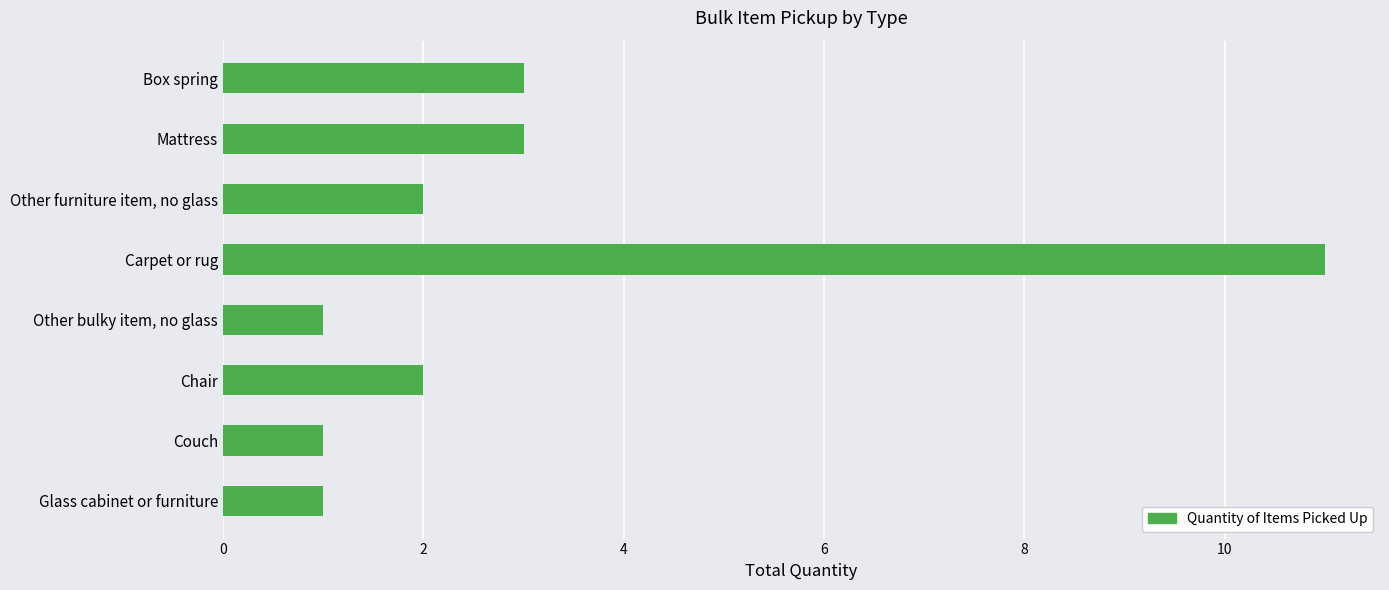

What is the value of the 8th bar from the top?

1